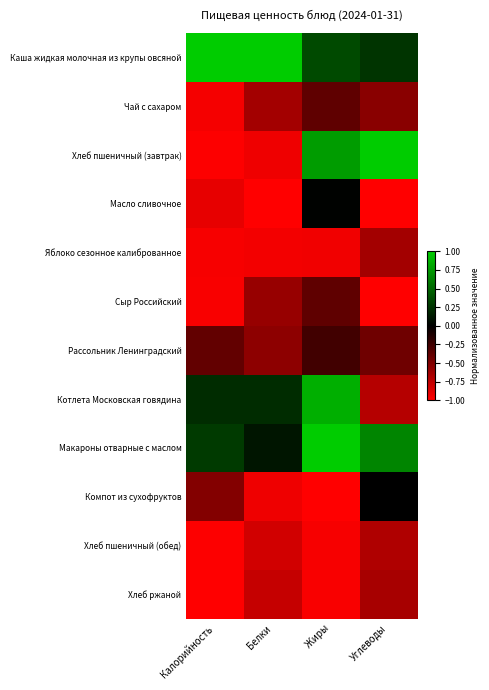

Reading left to right, extract all data points from this chart.

Каша жидкая молочная из крупы овсяной: Калорийность=1.0	Белки=1.0	Жиры=0.4	Углеводы=0.3
Чай с сахаром: Калорийность=-1.0	Белки=-0.6	Жиры=-0.4	Углеводы=-0.5
Хлеб пшеничный (завтрак): Калорийность=-1.0	Белки=-0.9	Жиры=0.8	Углеводы=1.0
Масло сливочное: Калорийность=-0.9	Белки=-1.0	Жиры=0.0	Углеводы=-1.0
Яблоко сезонное калиброванное: Калорийность=-1.0	Белки=-1.0	Жиры=-0.9	Углеводы=-0.6
Сыр Российский: Калорийность=-1.0	Белки=-0.6	Жиры=-0.4	Углеводы=-1.0
Рассольник Ленинградский: Калорийность=-0.4	Белки=-0.5	Жиры=-0.3	Углеводы=-0.4
Котлета Московская говядина: Калорийность=0.2	Белки=0.2	Жиры=0.9	Углеводы=-0.7
Макароны отварные с маслом: Калорийность=0.3	Белки=0.1	Жиры=1.0	Углеводы=0.7
Компот из сухофруктов: Калорийность=-0.5	Белки=-0.9	Жиры=-1.0	Углеводы=-0.0
Хлеб пшеничный (обед): Калорийность=-1.0	Белки=-0.8	Жиры=-1.0	Углеводы=-0.7
Хлеб ржаной: Калорийность=-1.0	Белки=-0.8	Жиры=-1.0	Углеводы=-0.6